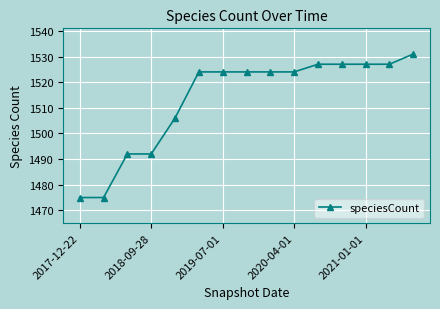

Reading left to right, extract all data points from this chart.

1475	1475	1492	1492	1506	1524	1524	1524	1524	1524	1527	1527	1527	1527	1531